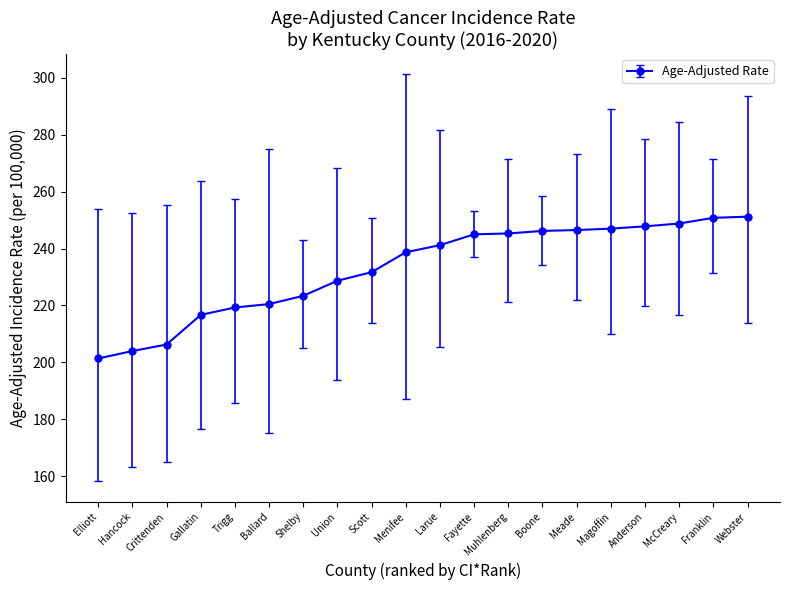

True or false: the data shows 377.4 at Muhlenberg.

False